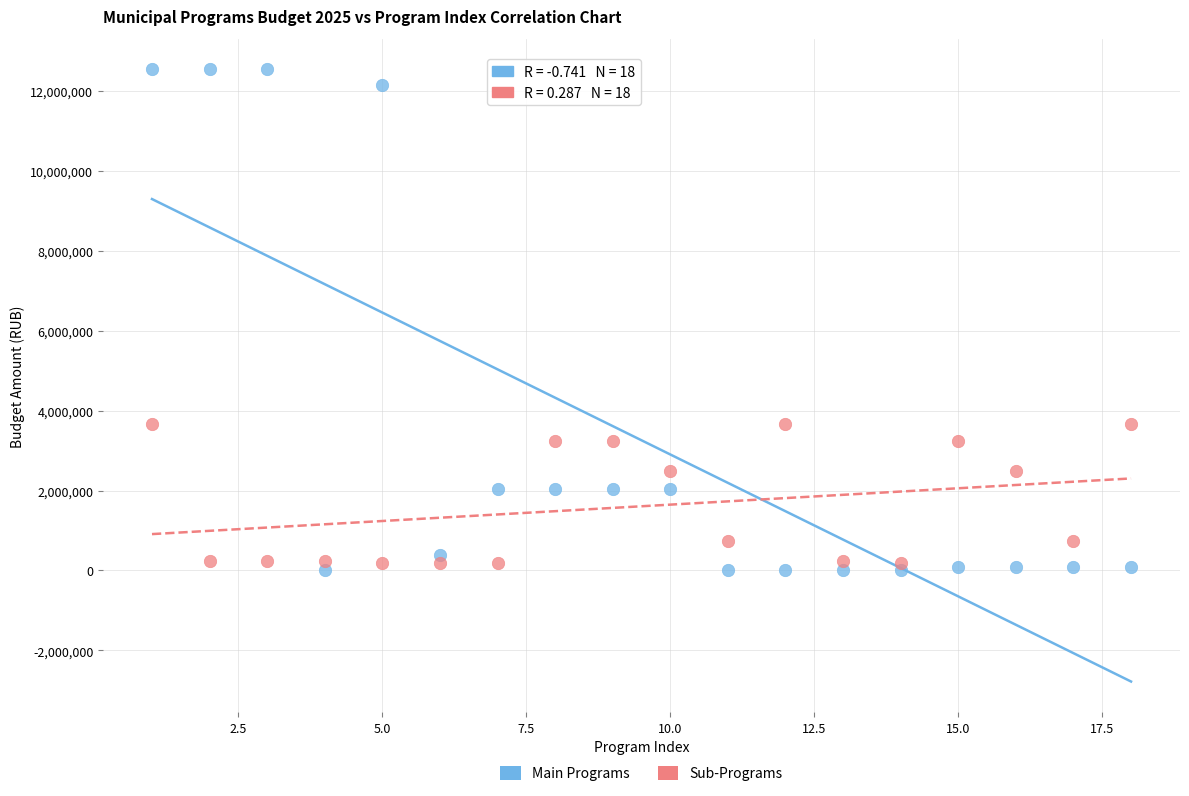

Across all data points, what is the range of X values (max minus min)?

17.0